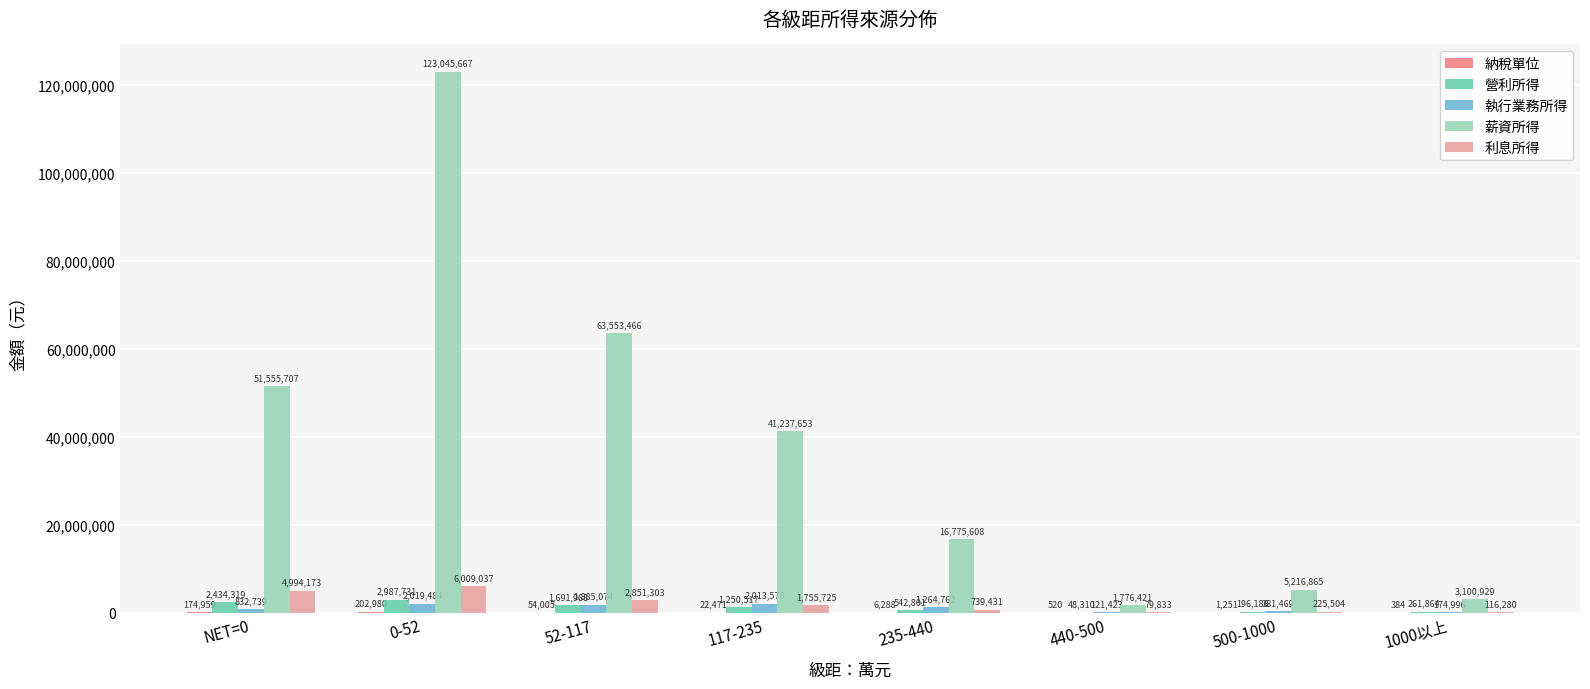

Between 52-117 and 1000以上, which series saw the biggest shift?

薪資所得